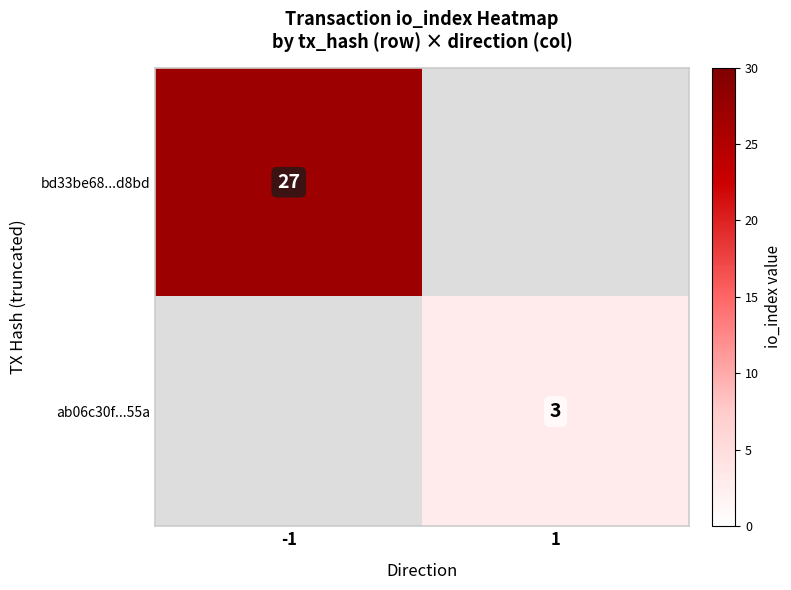

Is the value of ab06c30f...55a at 1 greater than the value of bd33be68...d8bd at -1?

No